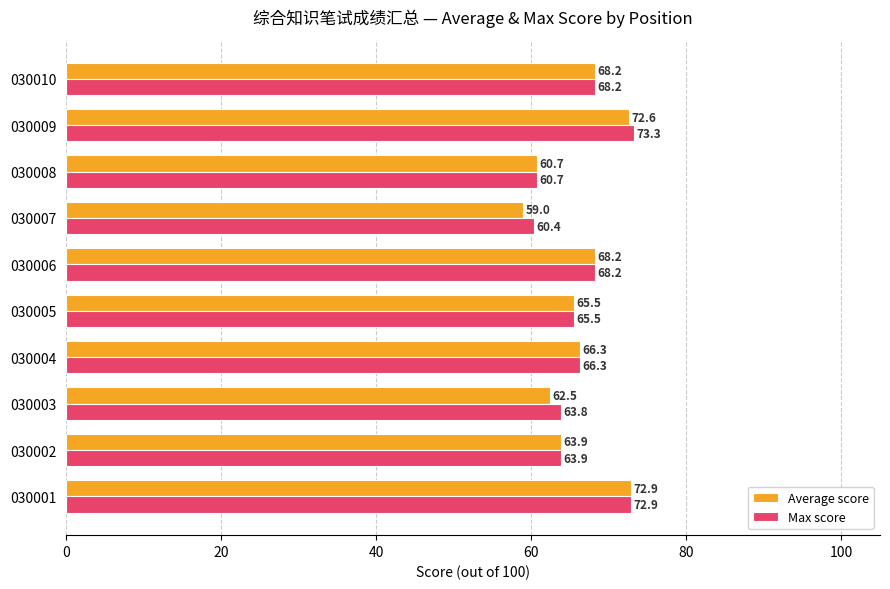

Rank the series by their average value, from highest to lowest.

Max score, Average score